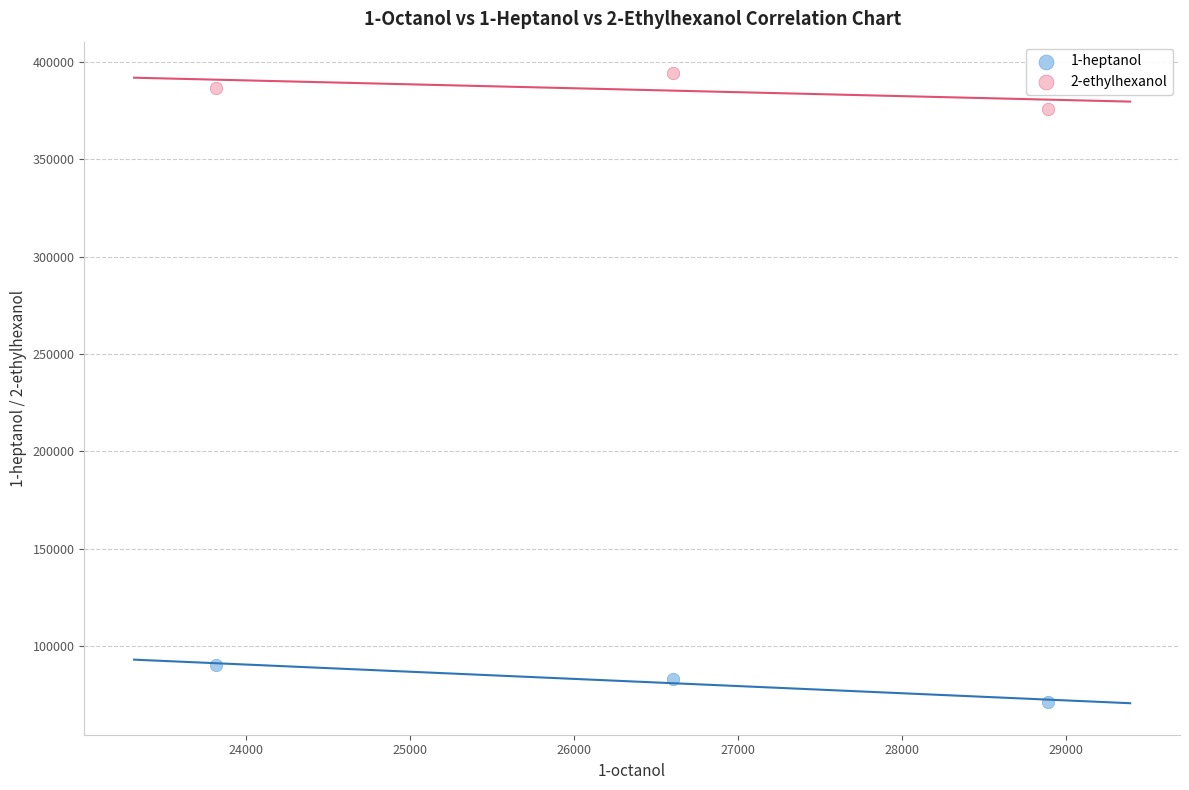

What are all the series names shown in the legend?

1-heptanol, 2-ethylhexanol